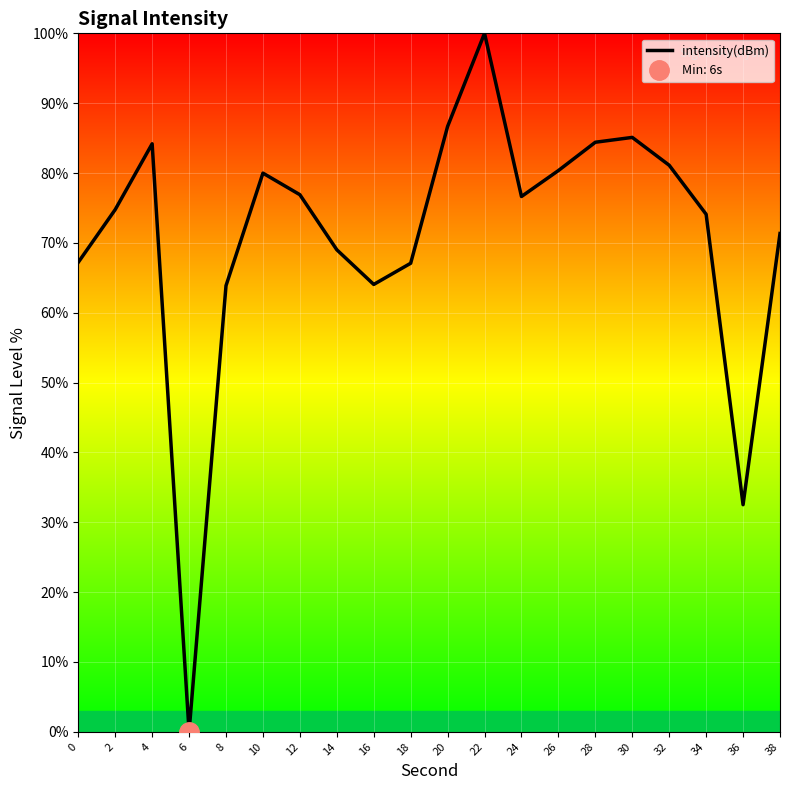

What is the sum of the values at 4 and 10?

164.2